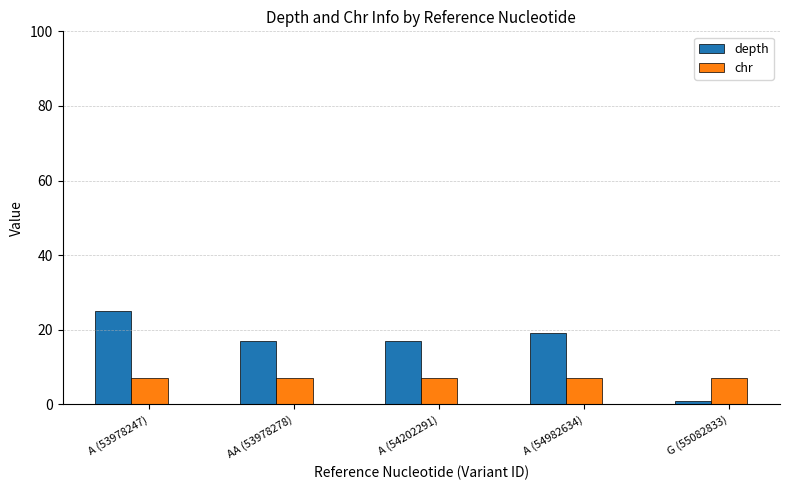

What is the total value across all series at A (53978247)?

32